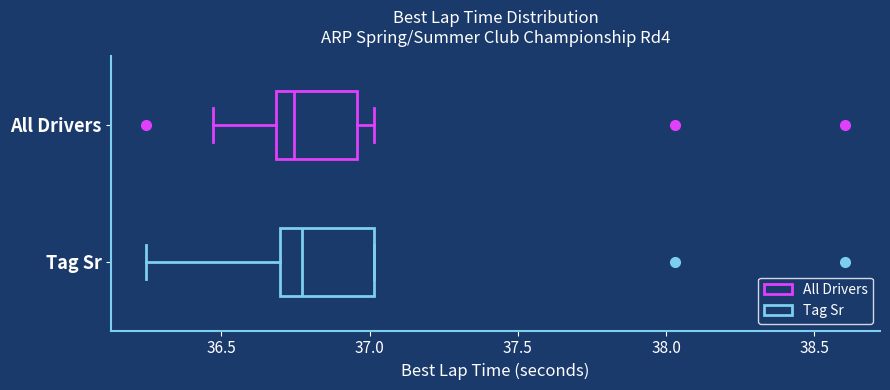

Reading bottom to top, transcribe this box plot: for each box, give where its median line is, the range the box spans, and where its two whiskers end, as read against the x-axis. The values are not printed on the chart, so give them approximately, as read against the axis.

Tag Sr: median 36.75, box 36.70 to 37.00, whiskers 36.25 to 37.00
All Drivers: median 36.75, box 36.70 to 36.95, whiskers 36.45 to 37.00